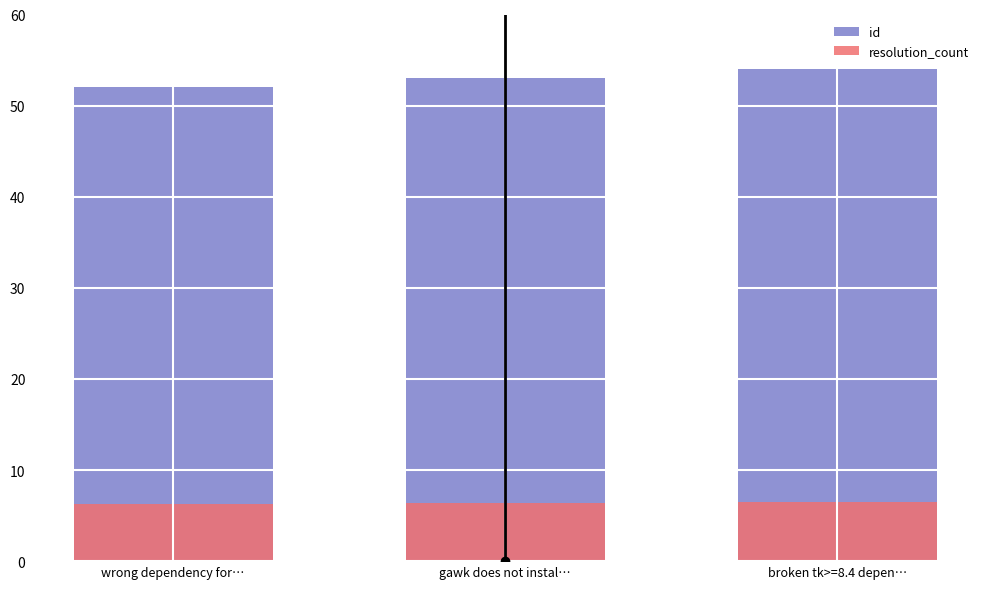

List the series in order of their overall mean, lowest first.

resolution_count, id